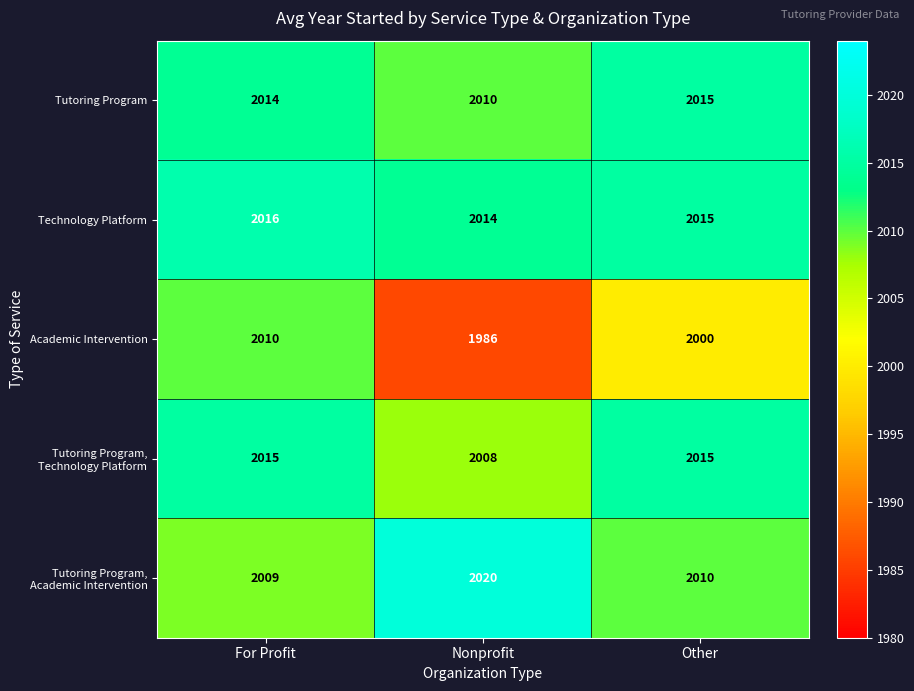

Reading left to right, what are all the values shown in this chart?

Tutoring Program: 2014	2010	2015
Technology Platform: 2016	2014	2015
Academic Intervention: 2010	1986	2000
Tutoring Program, Technology Platform: 2015	2008	2015
Tutoring Program, Academic Intervention: 2009	2020	2010